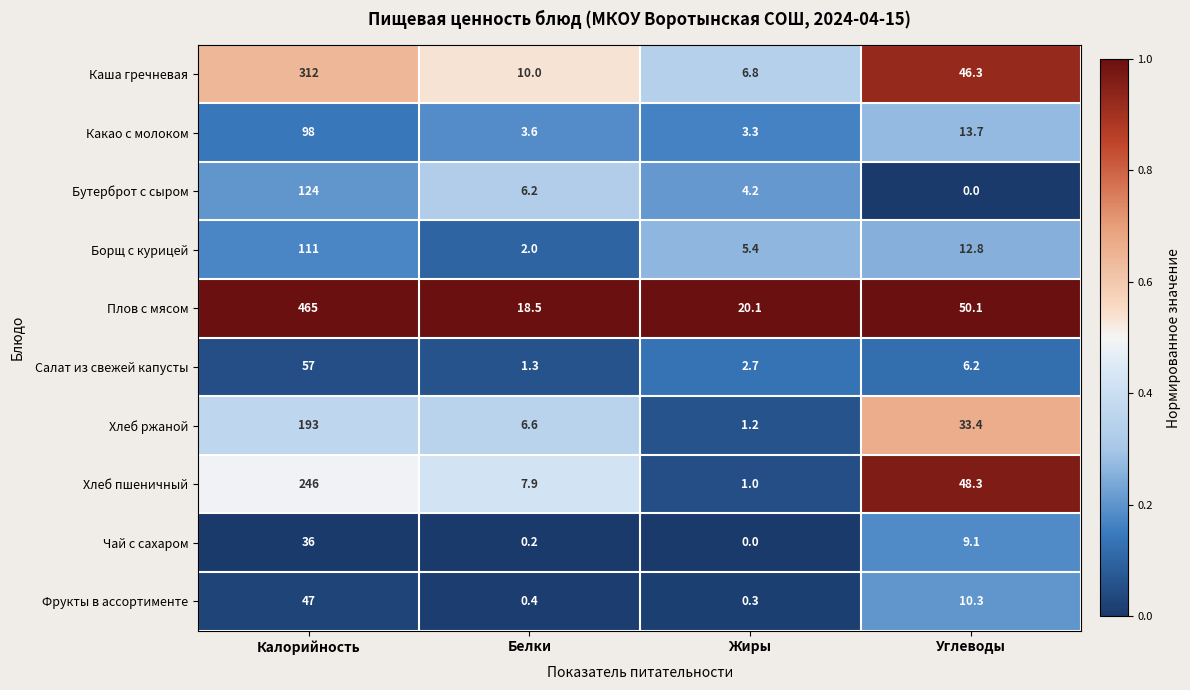

What is the difference between the second highest and second lowest values in the Чай с сахаром series?

8.9